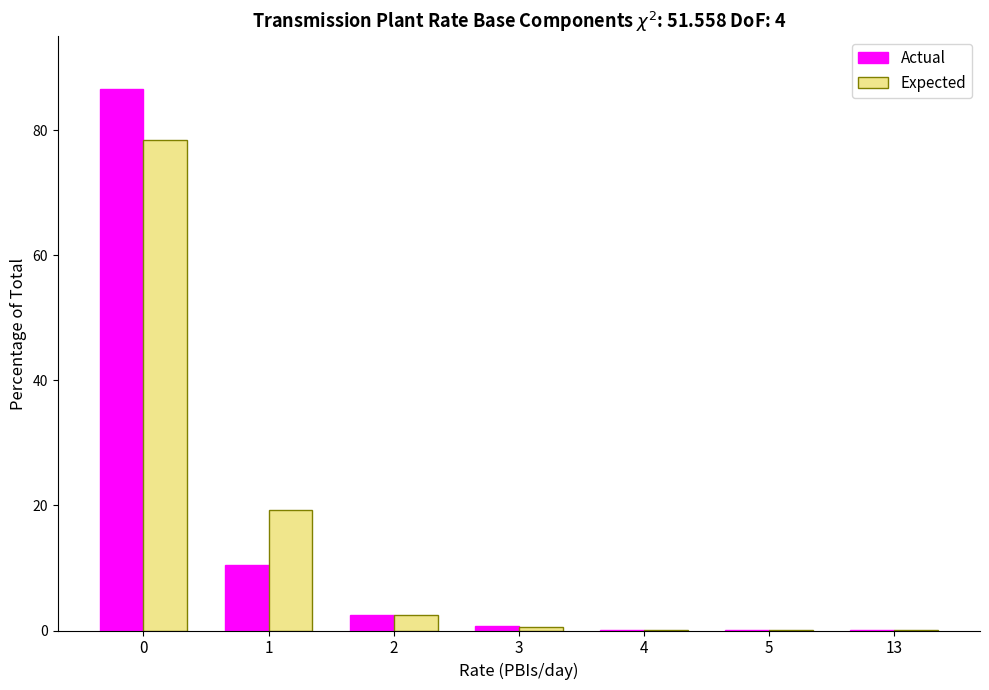

Reading left to right, extract all data points from this chart.

Actual: 0=86.6	1=10.5	2=2.5	3=0.8	4=0.1	5=0.1	13=0.1
Expected: 0=78.5	1=19.2	2=2.5	3=0.5	4=0.1	5=0.1	13=0.1